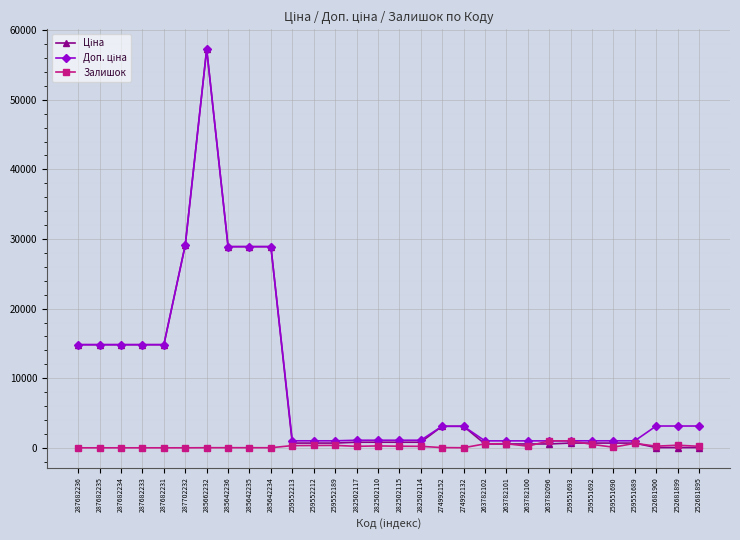

At how many categories does at least one series exceed 44471?

1